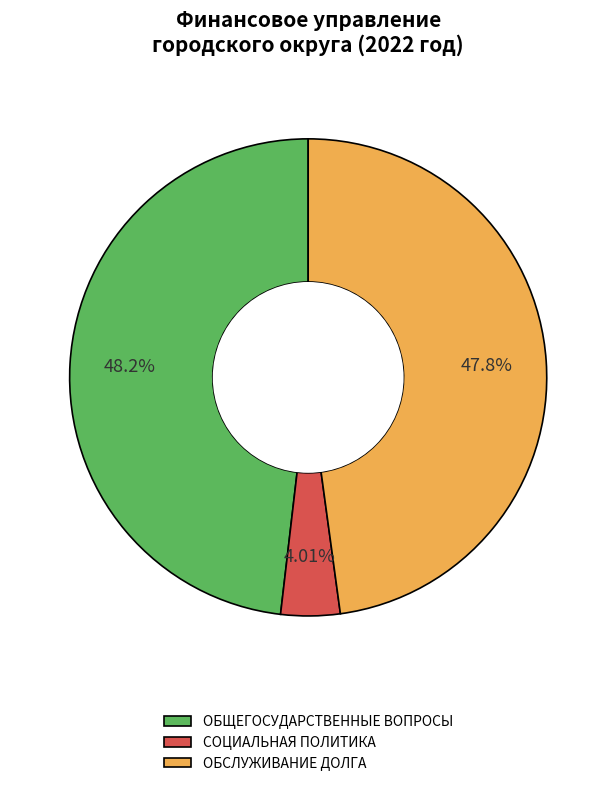

Is the sum of ОБЩЕГОСУДАРСТВЕННЫЕ ВОПРОСЫ and СОЦИАЛЬНАЯ ПОЛИТИКА greater than half?

Yes